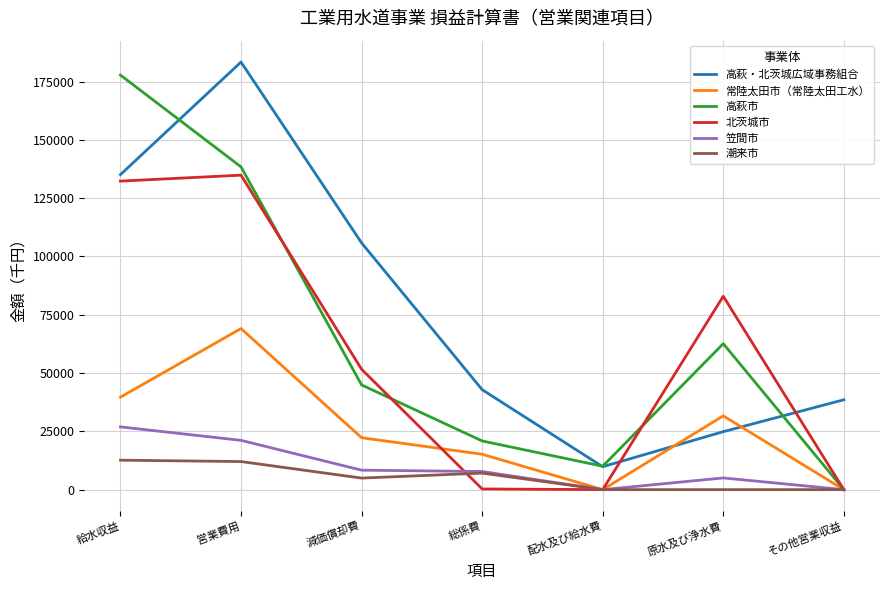

Which series changed the most between 原水及び浄水費 and その他営業収益?

北茨城市